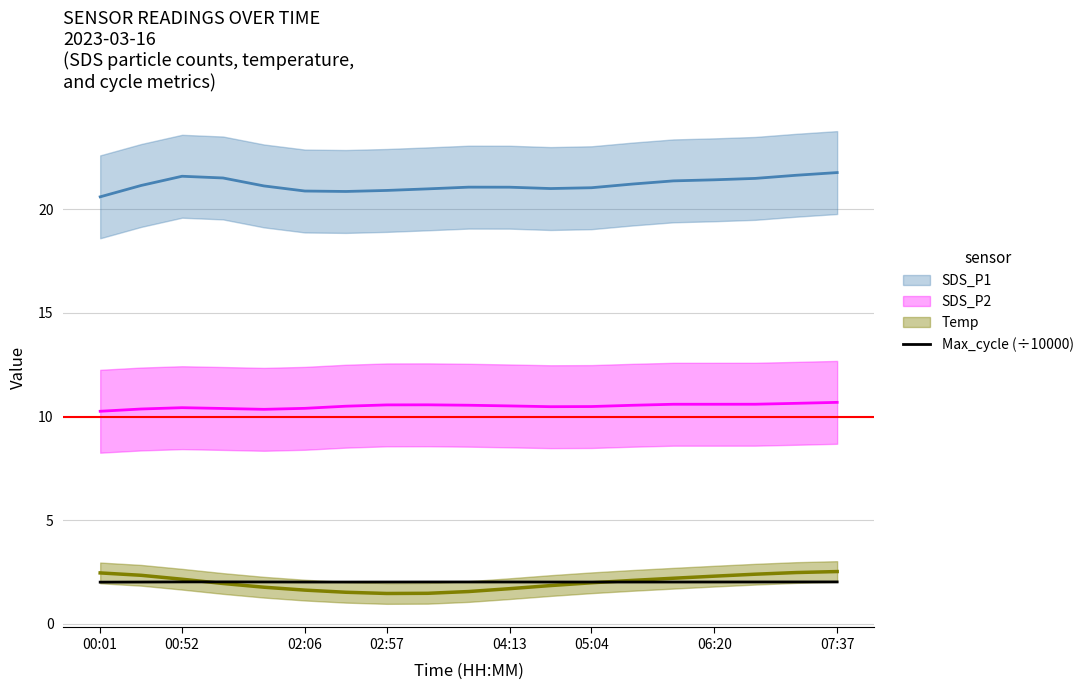

What is the sum of all values?

38.3